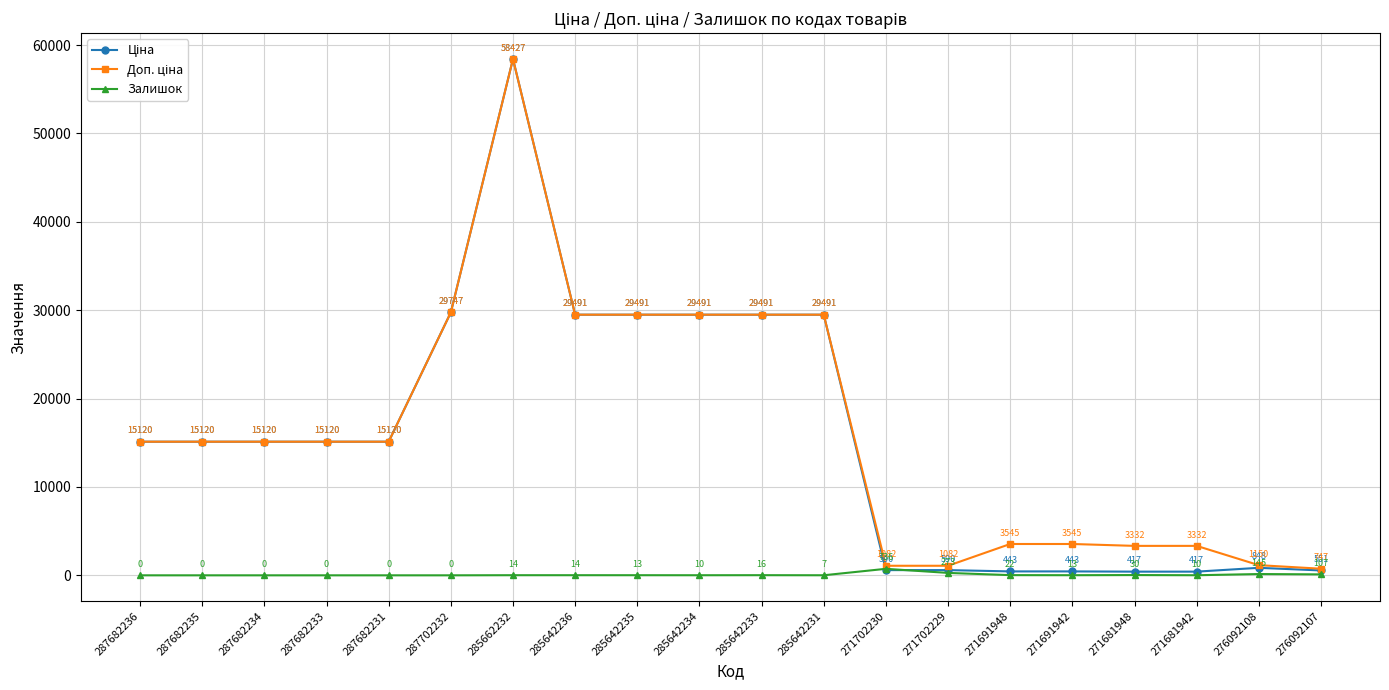

What is the highest value of the Залишок series?

736.0